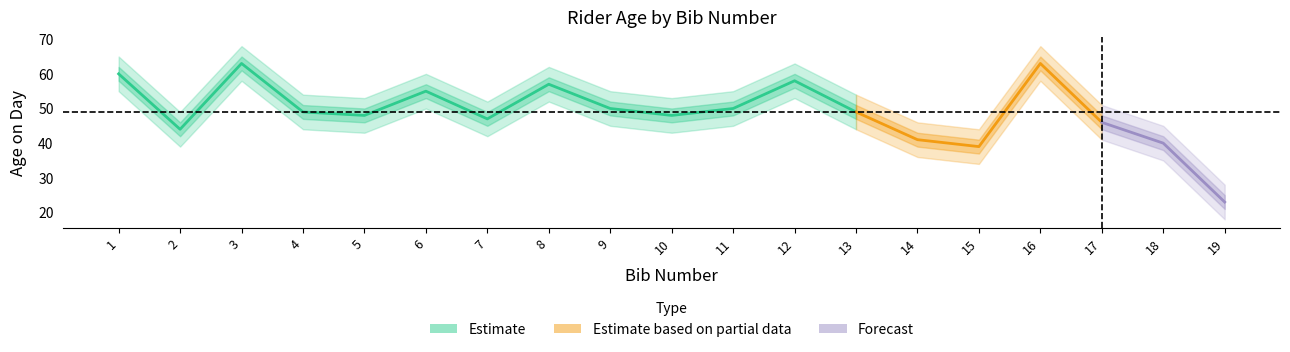

What is the minimum value for Estimate_lower?

18